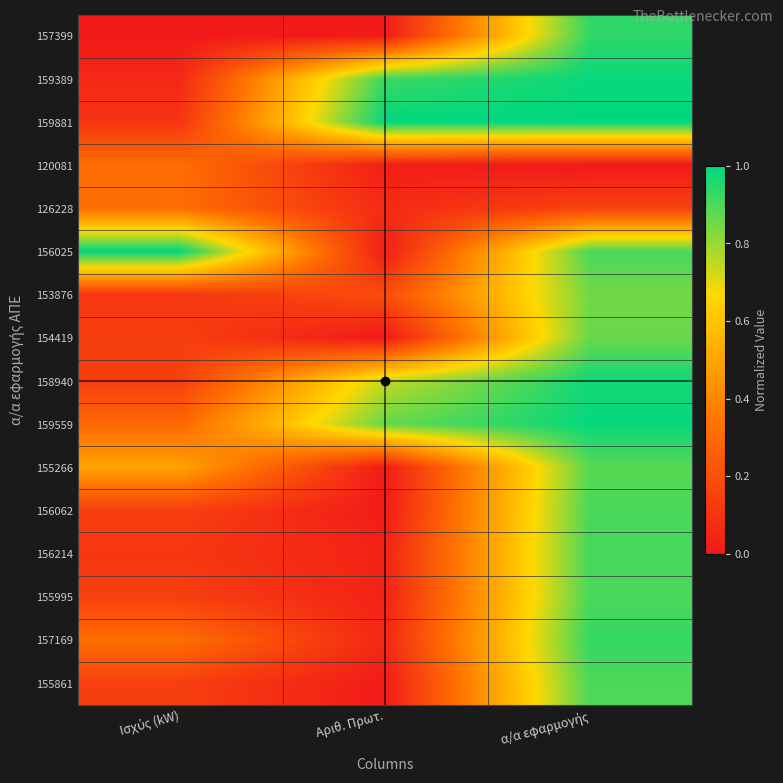

What is the spread (max minus min) of values at Αριθ. Πρωτ.?

1.0